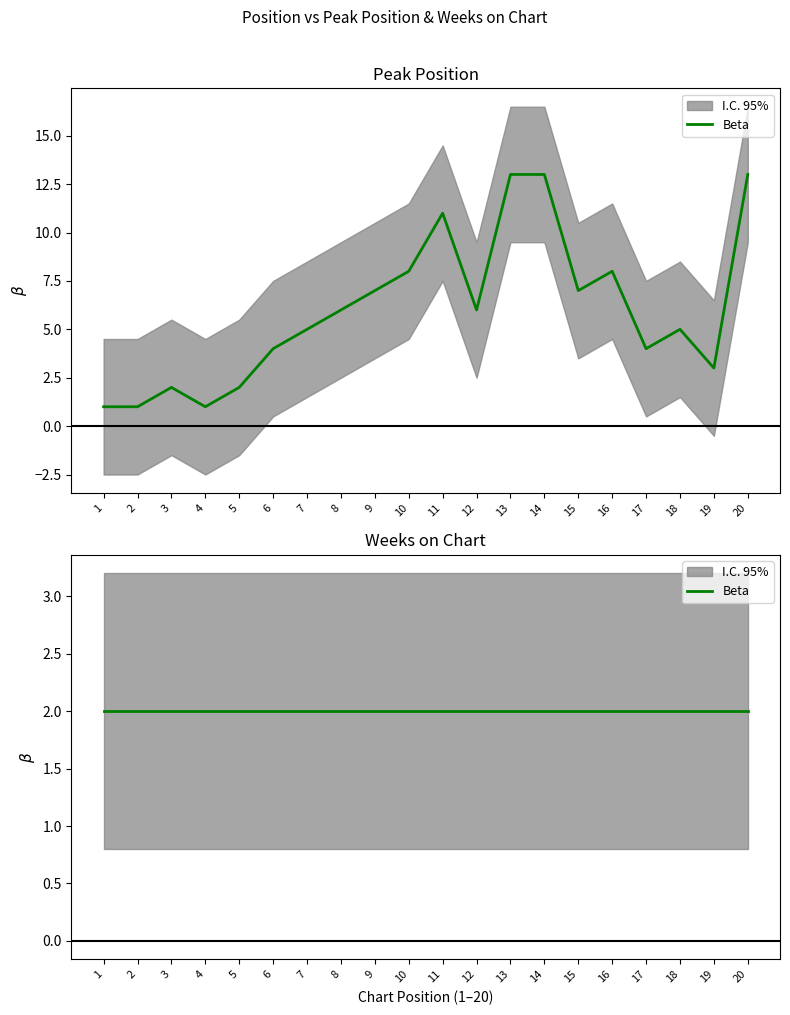

Where is the first local maximum?

3